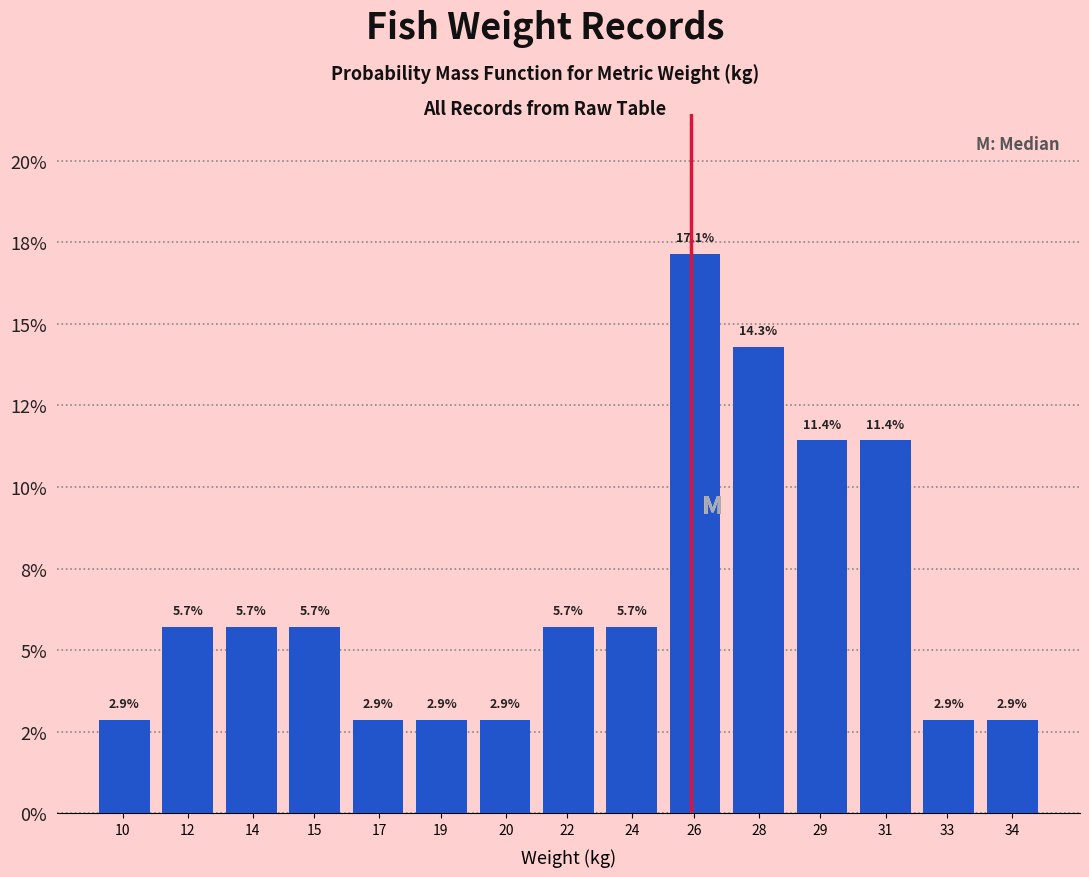

Does the chart contain any negative values?

No